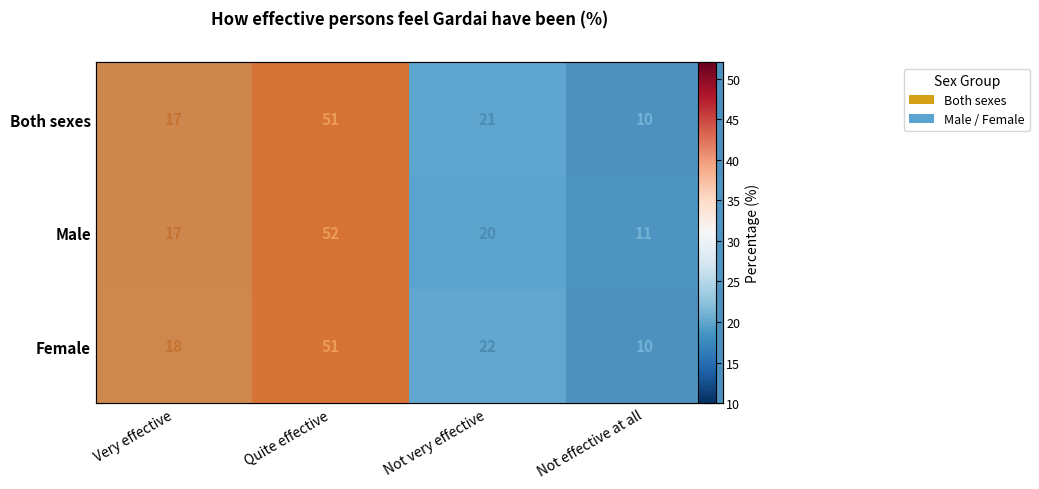

At which category does the chart reach its peak across all series?

Quite effective